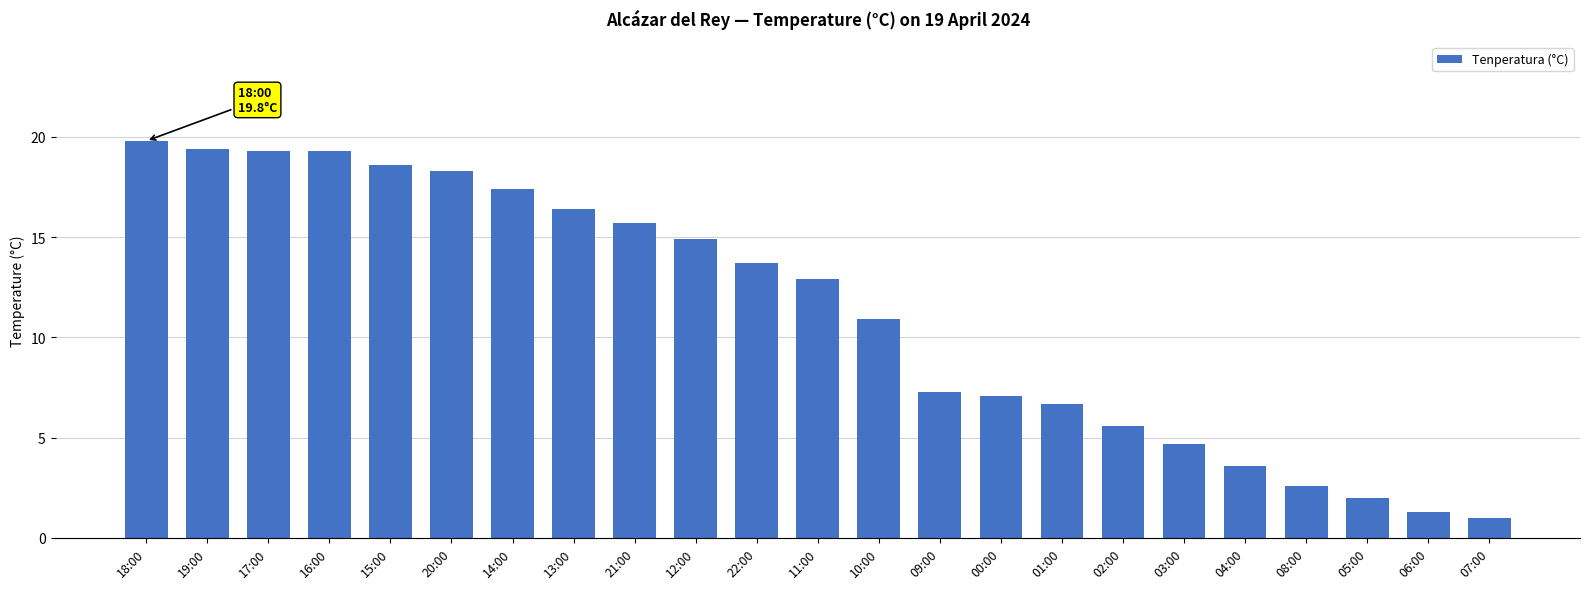

Approximately how many times larger is the value at 22:00 compared to 13:00?

0.8